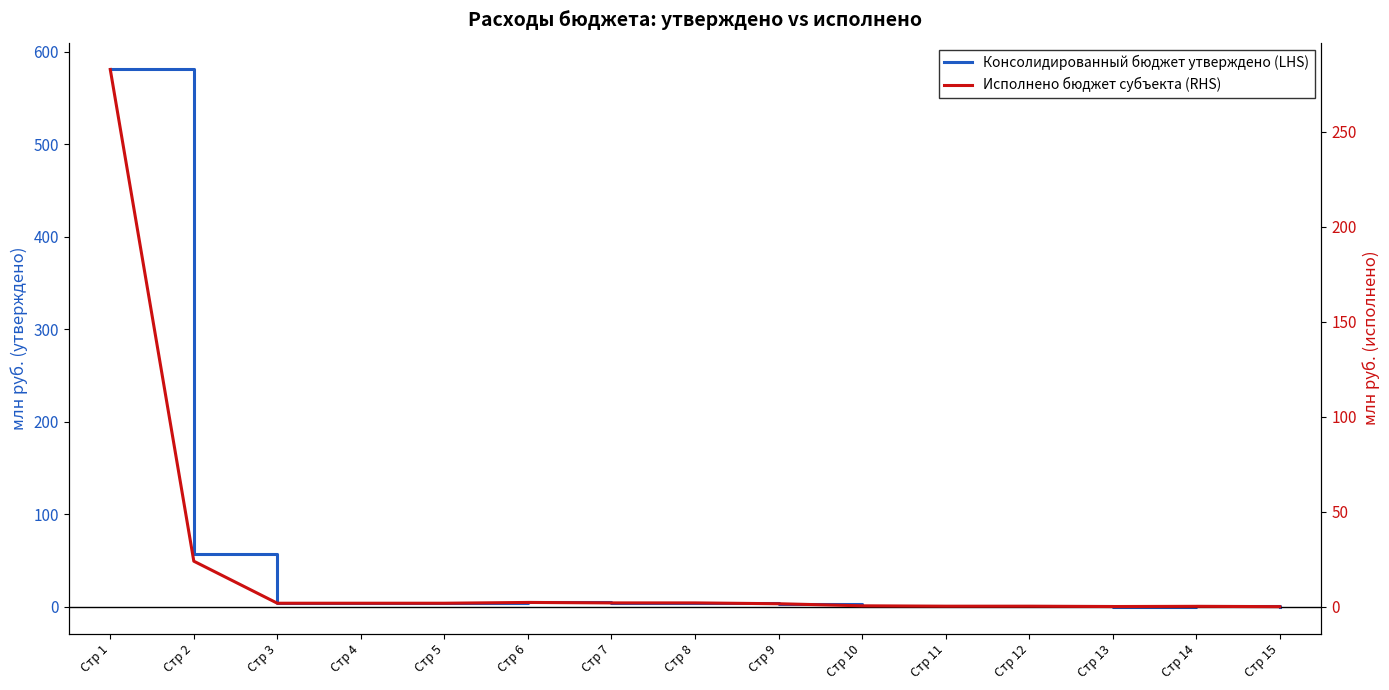

What is the total value across all series at Стр 9?

4.5